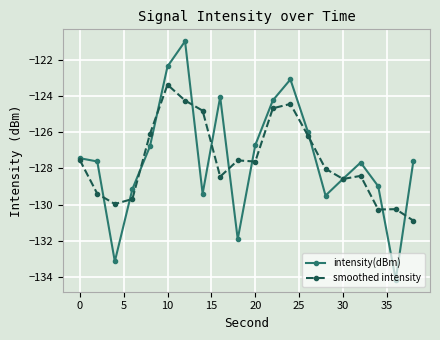

Which series has the largest range (max minus min)?

intensity(dBm)